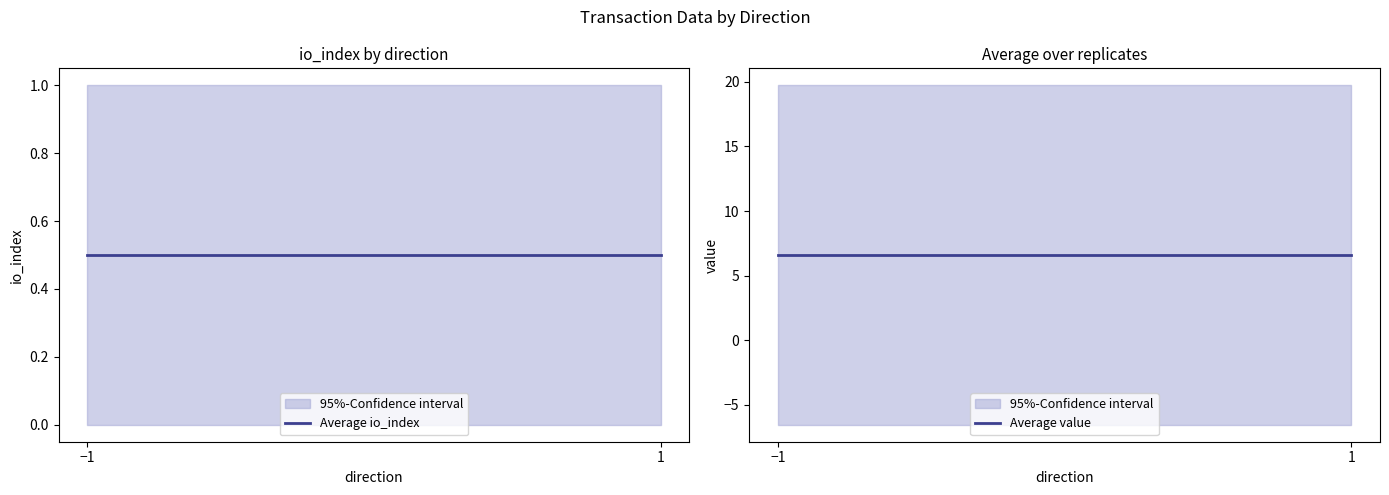

Reading left to right, transcribe all the data shown in this chart.

Average io_index: −1=0.5	1=0.5
Average value: −1=6.6	1=6.6